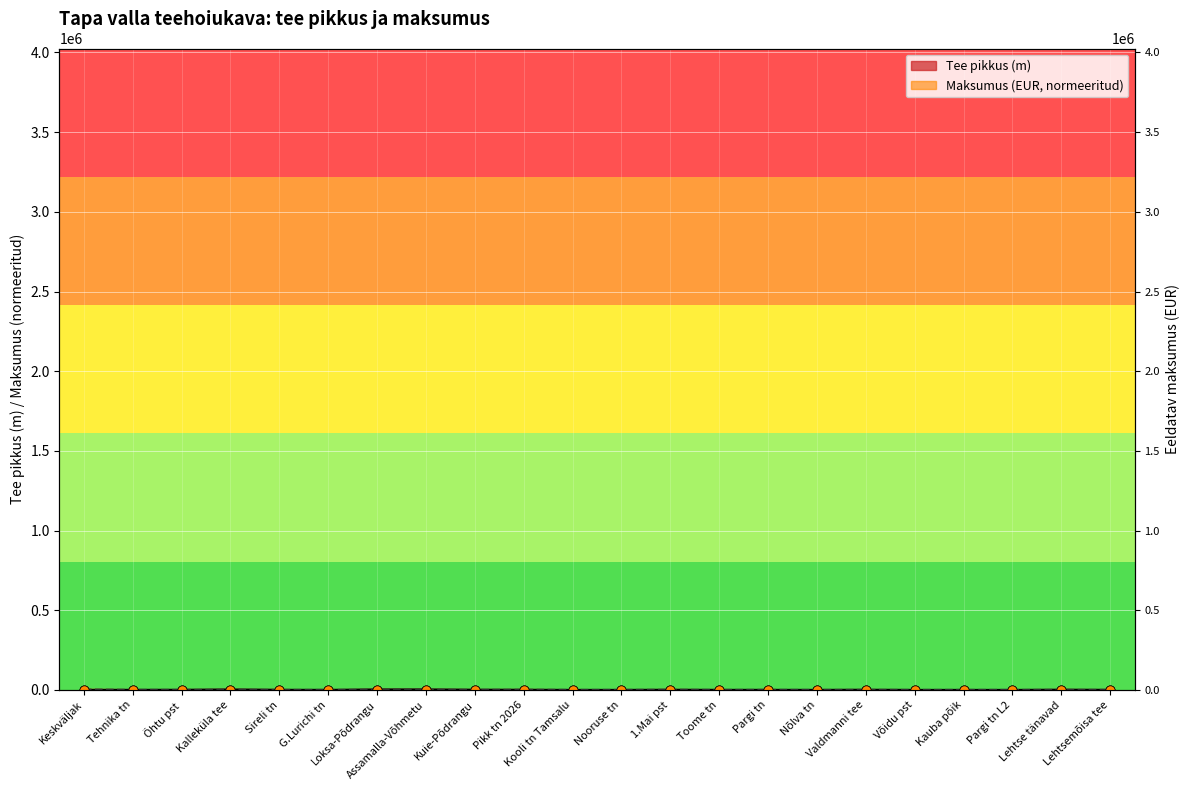

Which series reaches the minimum Y coordinate?

Maksumus (EUR)